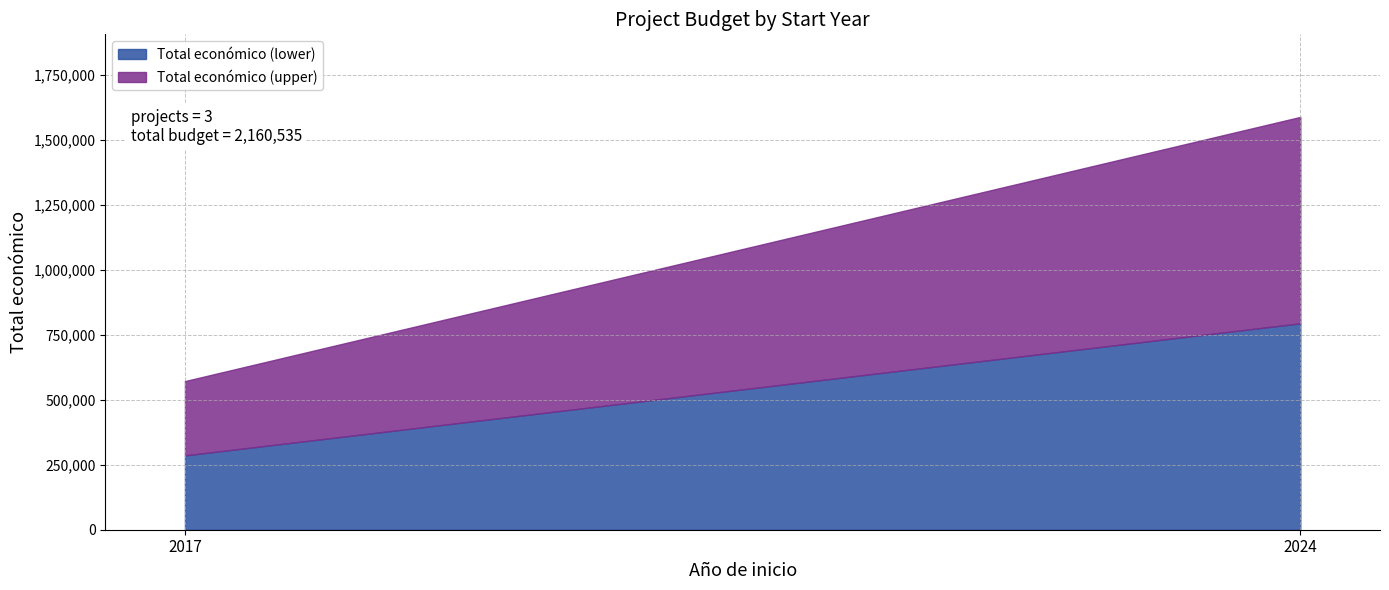

How many data points are above 598597?

1